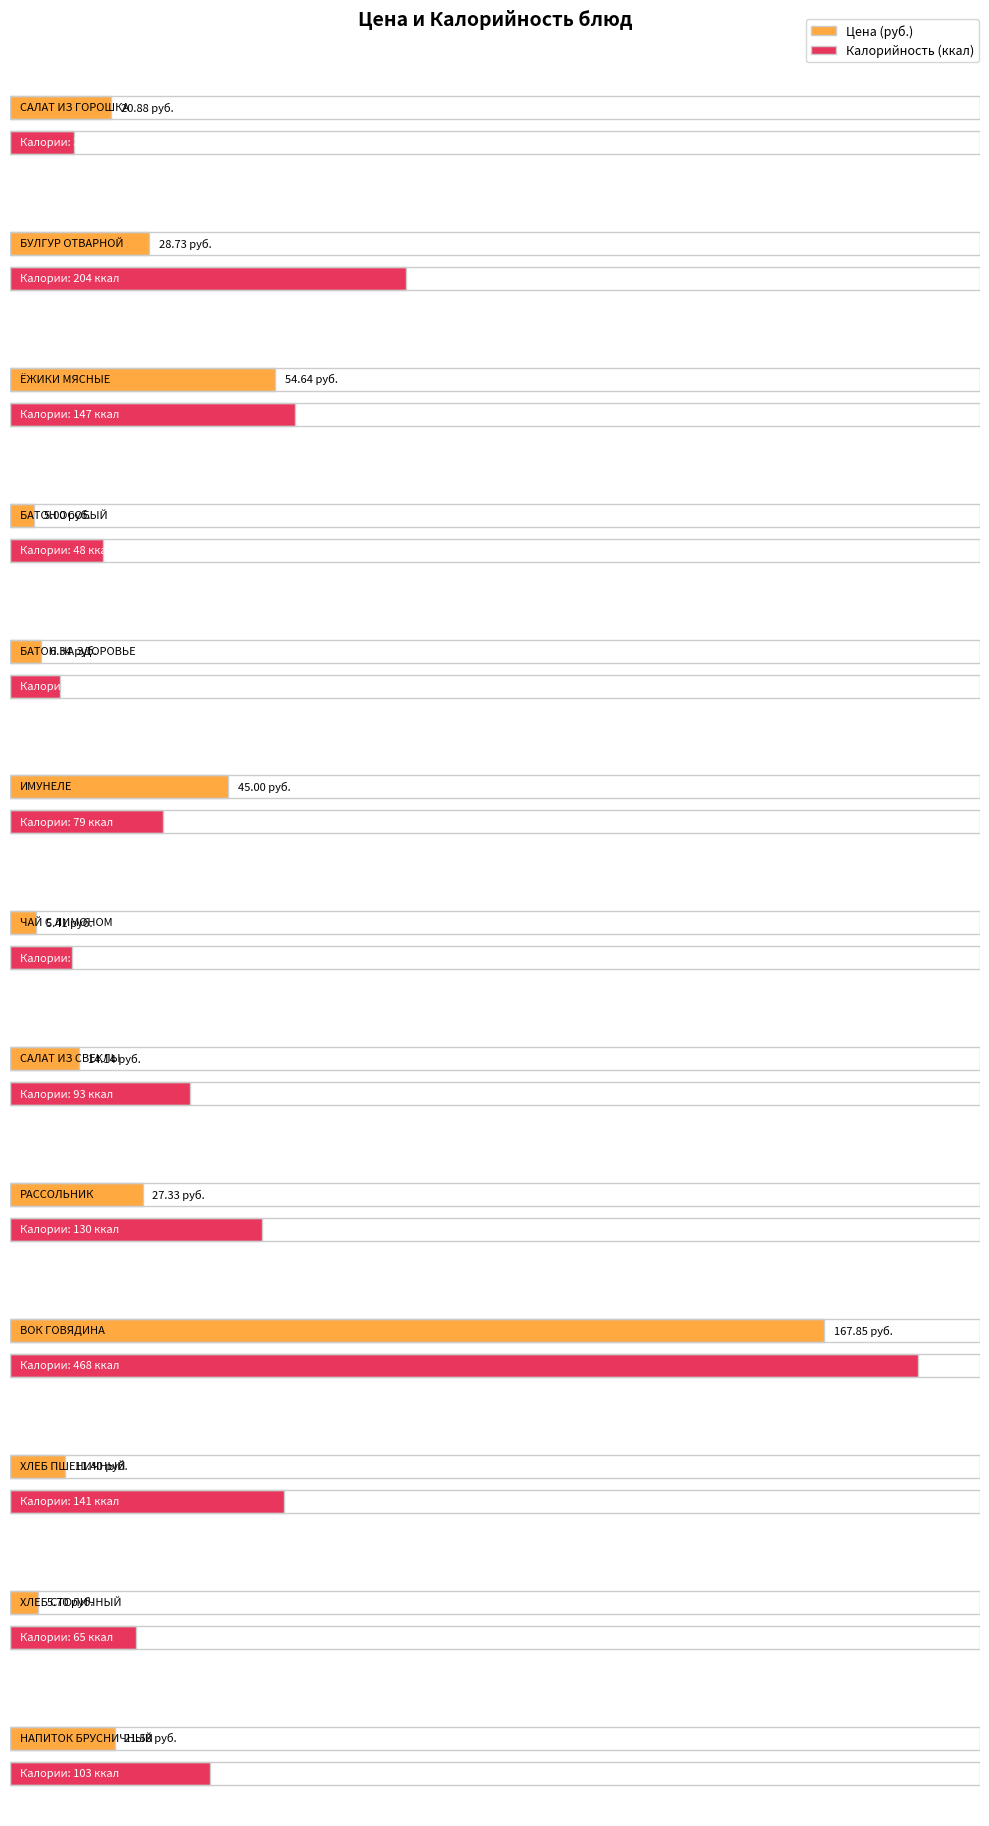

At how many categories does at least one series exceed 164?

2